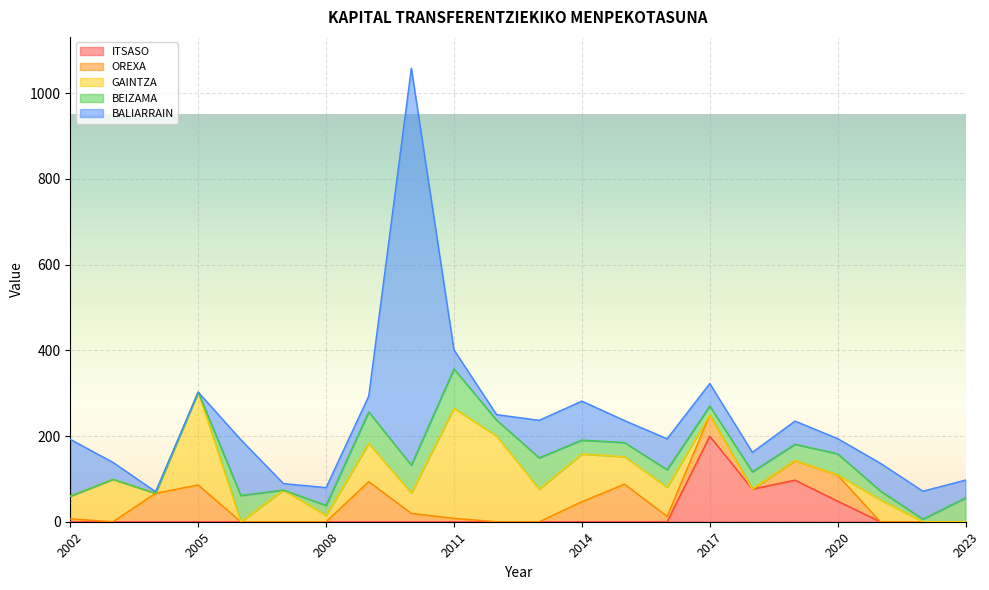

List the series in order of their peak value, highest first.

BALIARRAIN, GAINTZA, ITSASO, OREXA, BEIZAMA